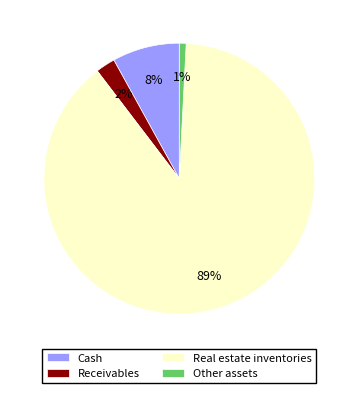

Does Other assets account for over 50% of the chart?

No